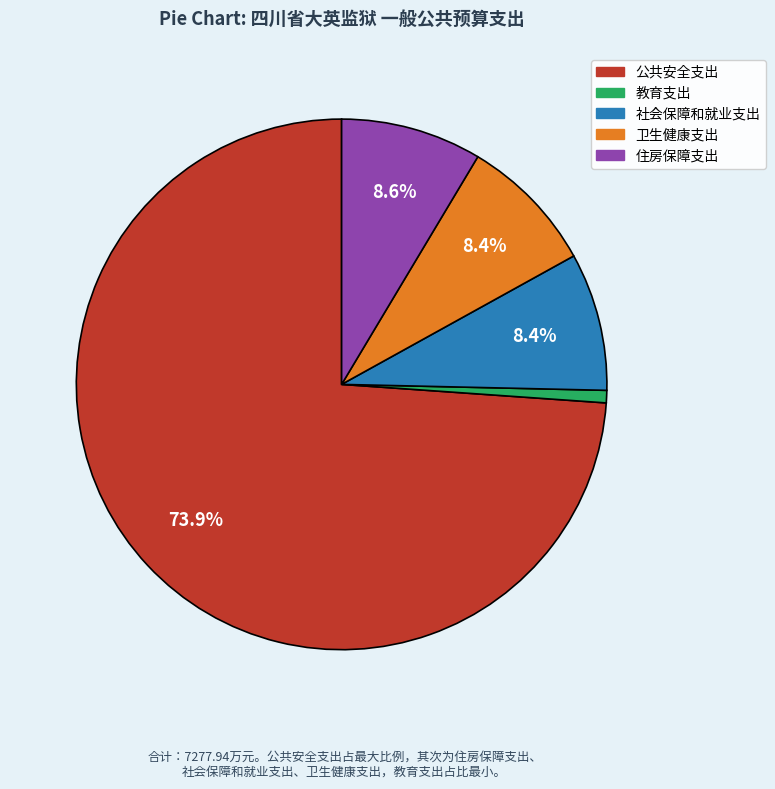

Is it true that 公共安全支出 is 60% of the pie?

False